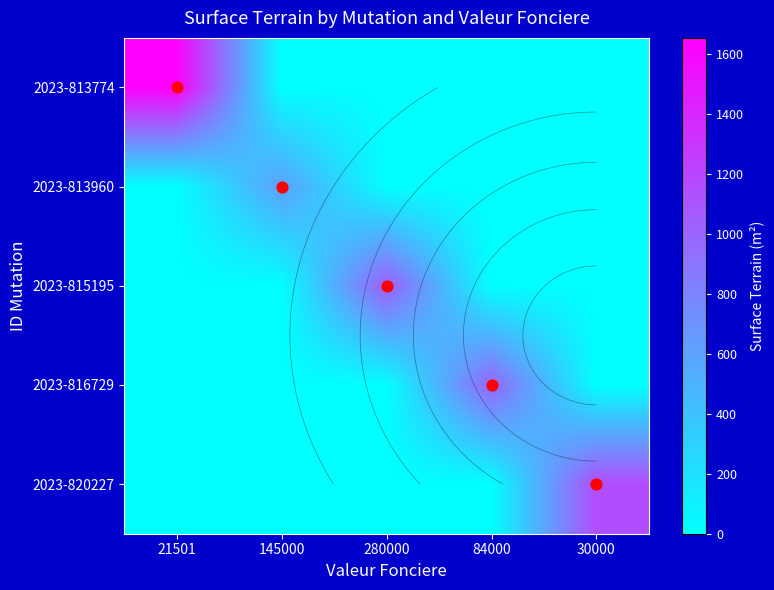

Which has a higher value, 21501 or 280000?

21501